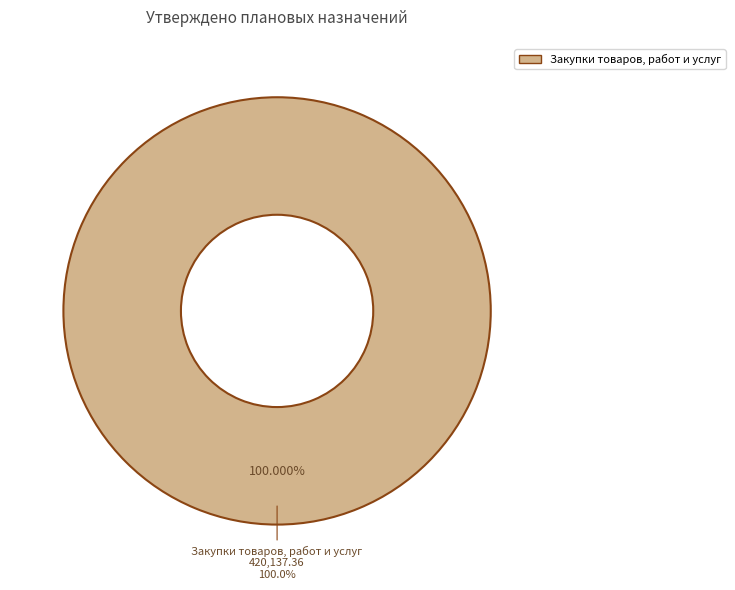

Between Закупки товаров, работ и услуг and Результат исполнения, which is larger?

Закупки товаров, работ и услуг